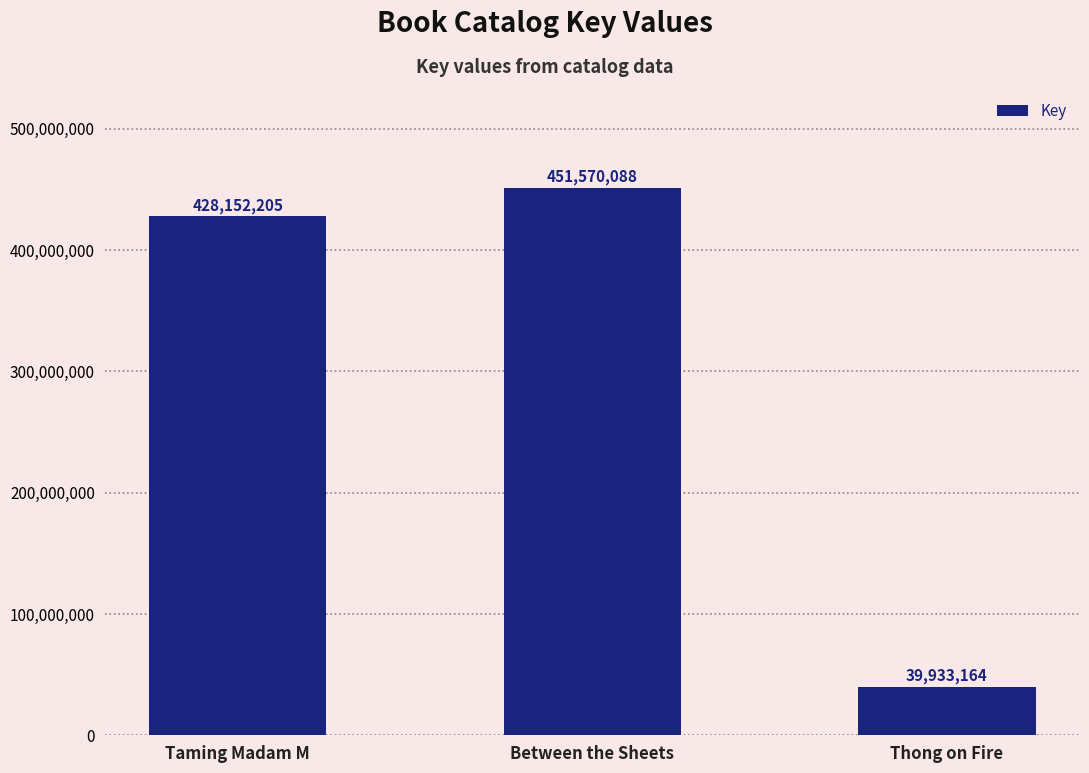

What is the change in value from Between the Sheets to Thong on Fire?

-411636924